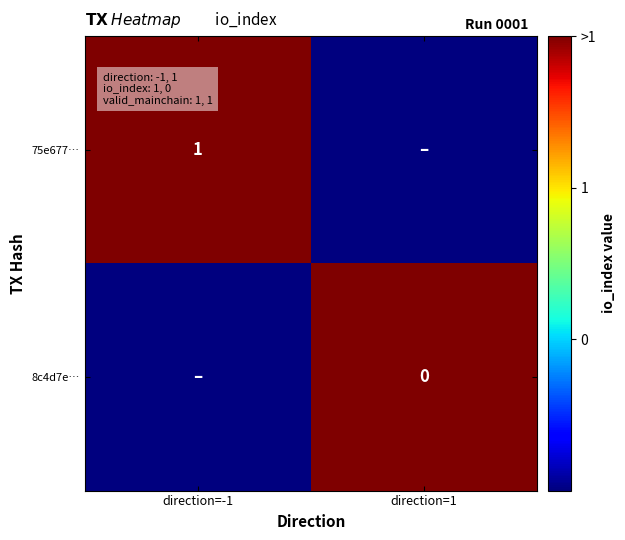

True or false: 75e677… has a value of 0.5 at direction=-1.

False